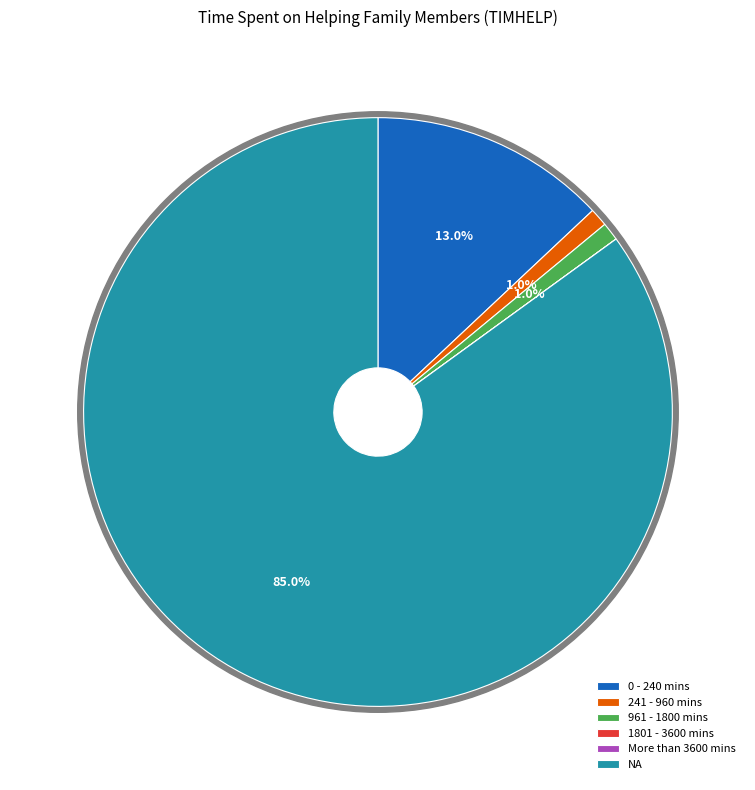

What percentage is the 0 - 240 mins slice, to the nearest percent?

13%